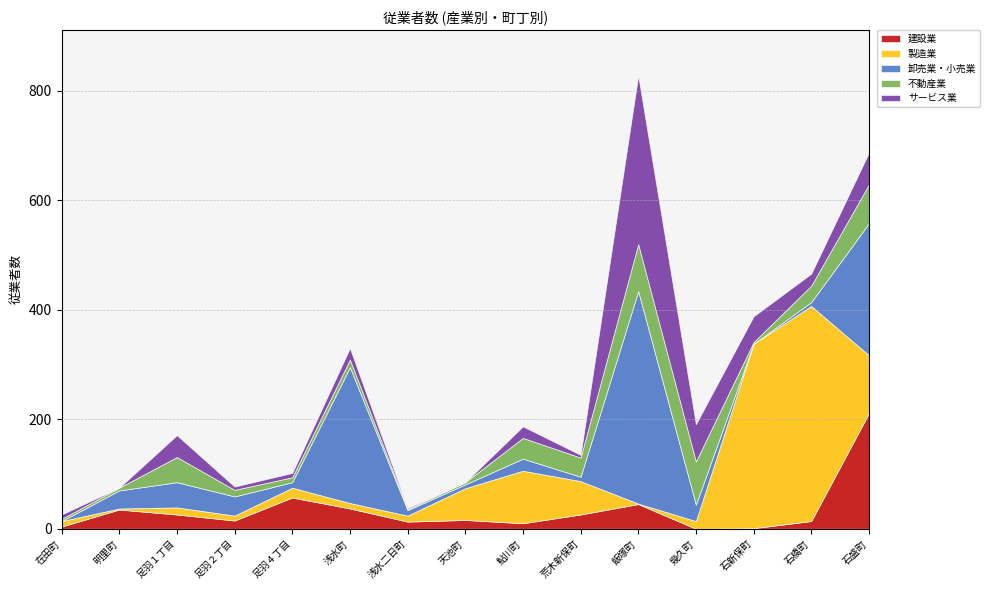

What is the minimum value for 不動産業?

2